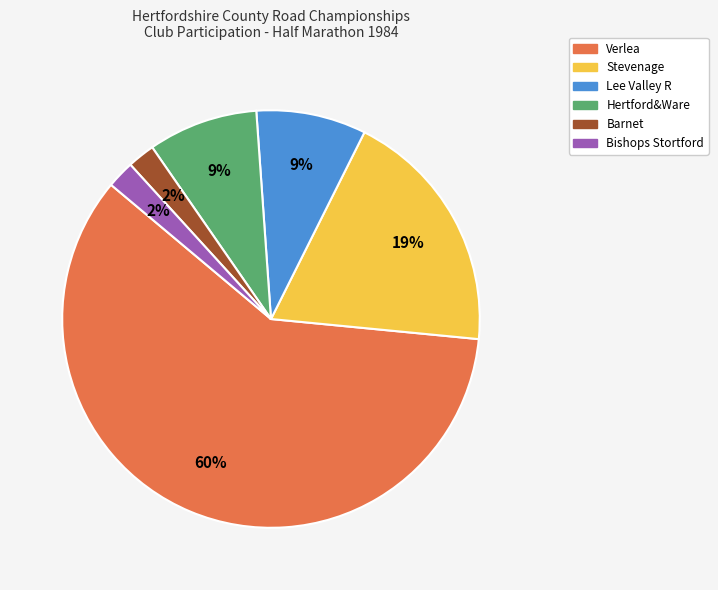

To the nearest percent, what is the difference between the Bishops Stortford and Stevenage slice percentages?

17%